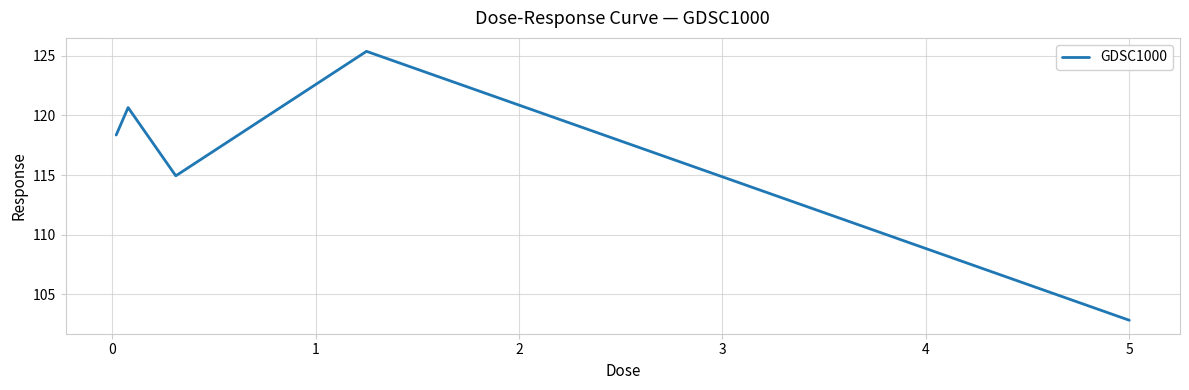

What is the difference between the second highest and second lowest values?

5.7